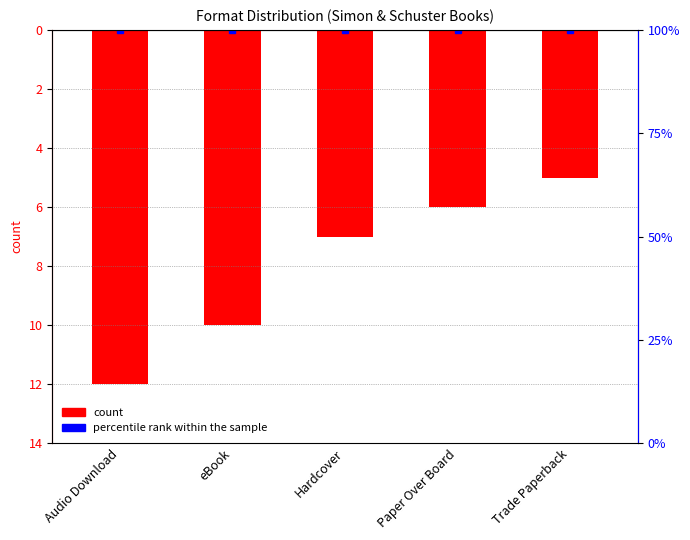

At which label does percentile rank first exceed 17?

Audio Download